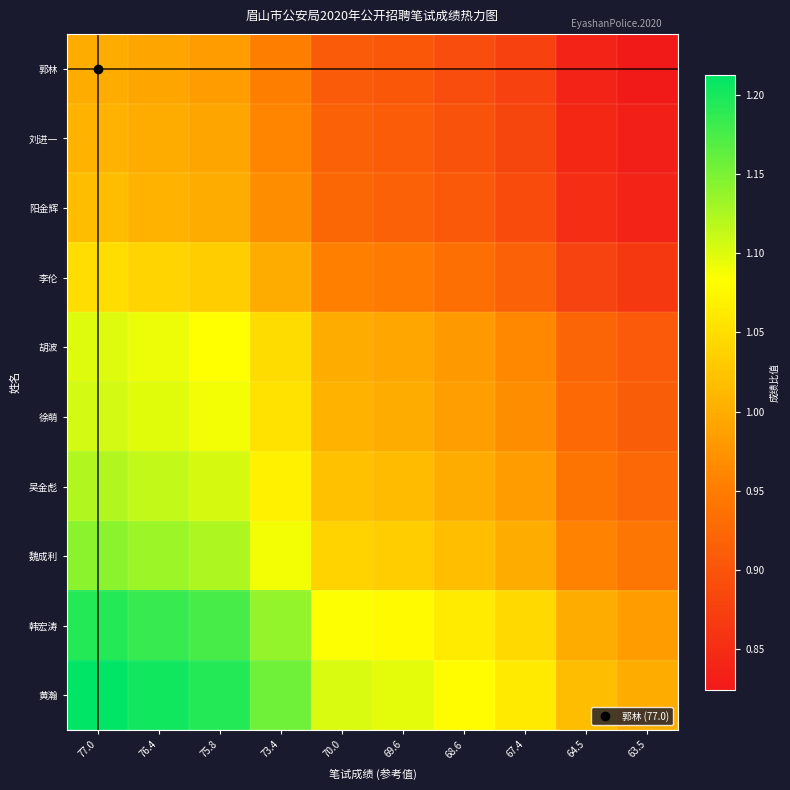

Reading right to left, transcribe all the data shown in this chart.

郭林: 63.5=0.8	64.5=0.8	67.4=0.9	68.6=0.9	69.6=0.9	70.0=0.9	73.4=1.0	75.8=1.0	76.4=1.0	77.0=1.0
刘进一: 63.5=0.8	64.5=0.8	67.4=0.9	68.6=0.9	69.6=0.9	70.0=0.9	73.4=1.0	75.8=1.0	76.4=1.0	77.0=1.0
阳金辉: 63.5=0.8	64.5=0.9	67.4=0.9	68.6=0.9	69.6=0.9	70.0=0.9	73.4=1.0	75.8=1.0	76.4=1.0	77.0=1.0
李伦: 63.5=0.9	64.5=0.9	67.4=0.9	68.6=0.9	69.6=0.9	70.0=1.0	73.4=1.0	75.8=1.0	76.4=1.0	77.0=1.0
胡波: 63.5=0.9	64.5=0.9	67.4=1.0	68.6=1.0	69.6=1.0	70.0=1.0	73.4=1.0	75.8=1.1	76.4=1.1	77.0=1.1
徐萌: 63.5=0.9	64.5=0.9	67.4=1.0	68.6=1.0	69.6=1.0	70.0=1.0	73.4=1.1	75.8=1.1	76.4=1.1	77.0=1.1
吴金彪: 63.5=0.9	64.5=0.9	67.4=1.0	68.6=1.0	69.6=1.0	70.0=1.0	73.4=1.1	75.8=1.1	76.4=1.1	77.0=1.1
魏成利: 63.5=0.9	64.5=1.0	67.4=1.0	68.6=1.0	69.6=1.0	70.0=1.0	73.4=1.1	75.8=1.1	76.4=1.1	77.0=1.1
韩宏涛: 63.5=1.0	64.5=1.0	67.4=1.0	68.6=1.1	69.6=1.1	70.0=1.1	73.4=1.1	75.8=1.2	76.4=1.2	77.0=1.2
黄瀚: 63.5=1.0	64.5=1.0	67.4=1.1	68.6=1.1	69.6=1.1	70.0=1.1	73.4=1.2	75.8=1.2	76.4=1.2	77.0=1.2